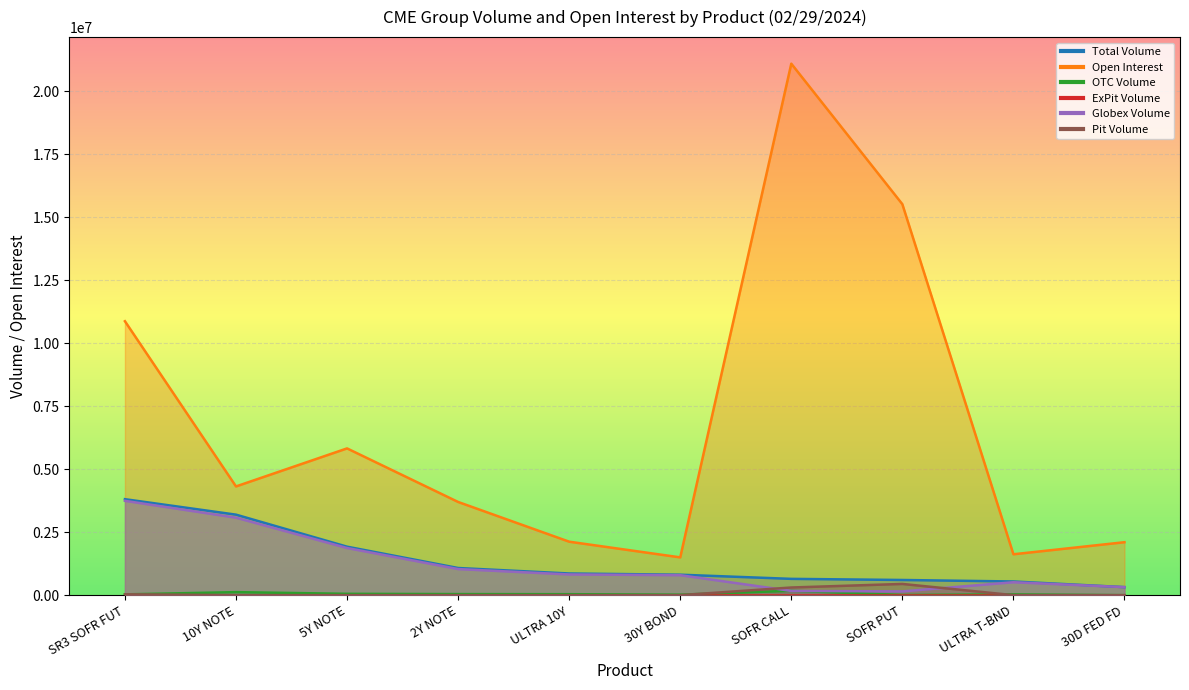

What is the spread (max minus min) of values at ULTRA T-BND?

1622346